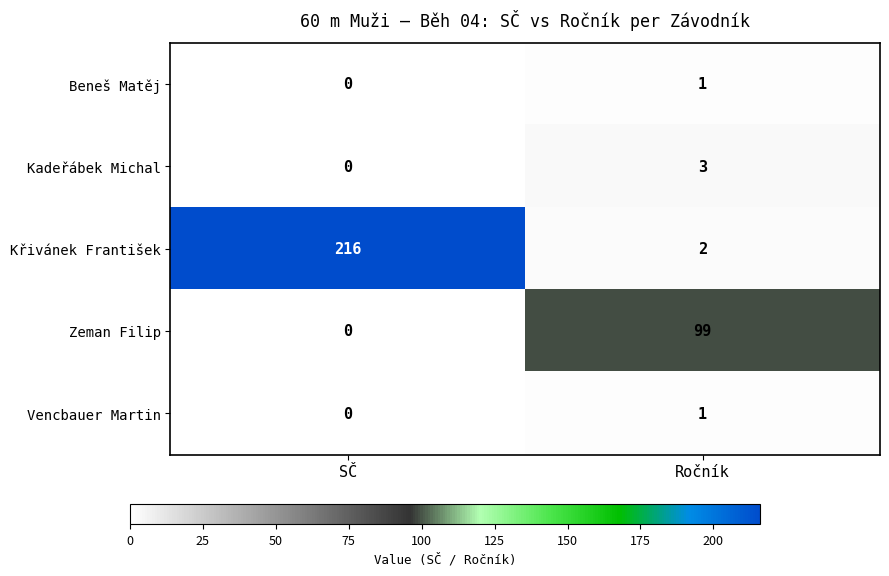

At which category is the sum across all series the highest?

SČ